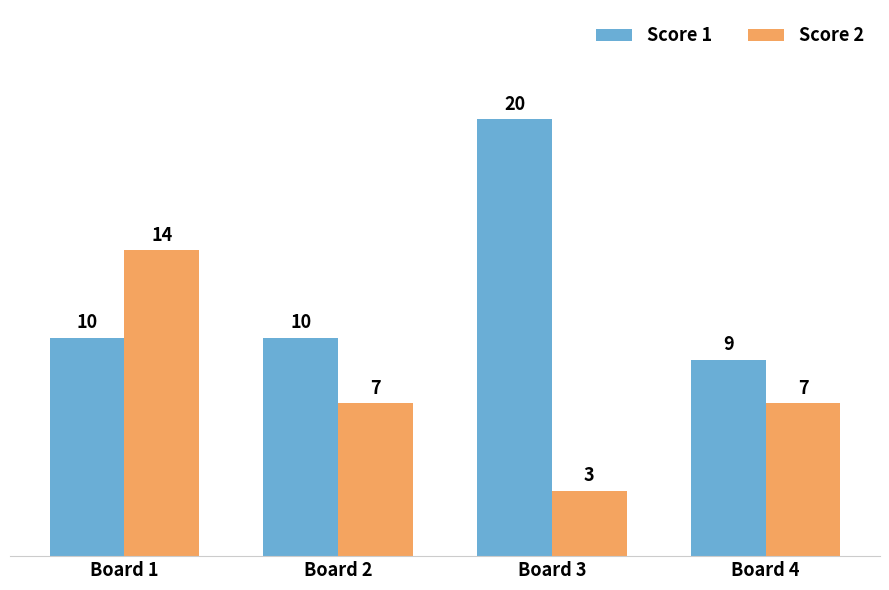

Reading left to right, transcribe all the data shown in this chart.

Score 1: 10	10	20	9
Score 2: 14	7	3	7